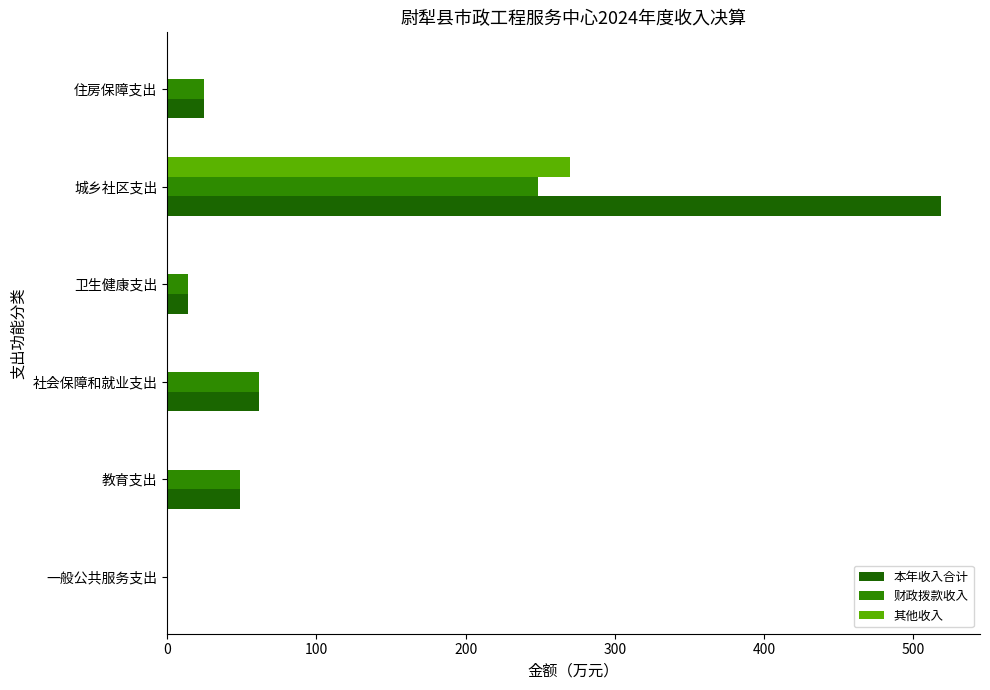

What is the approximate value of 本年收入合计 at 教育支出?

48.8